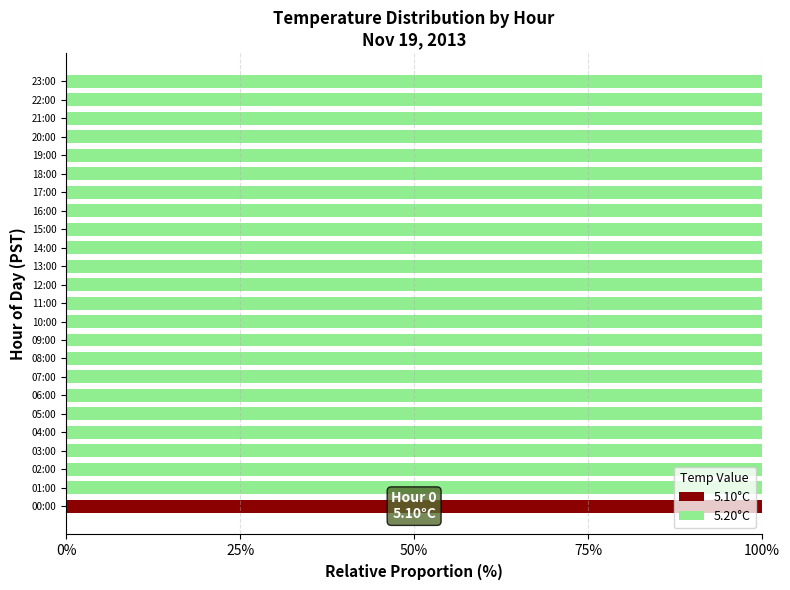

The 5.10°C series shows 0 at 10:00. True or false?

True